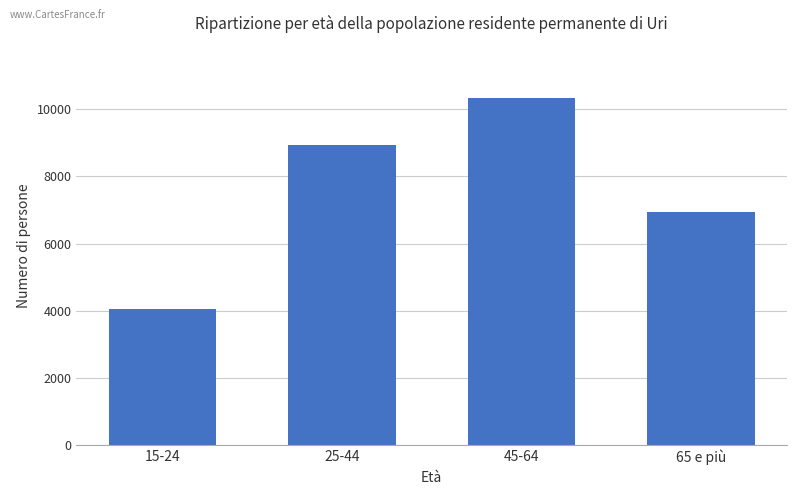

What is the change in value from 25-44 to 45-64?

+1420.0